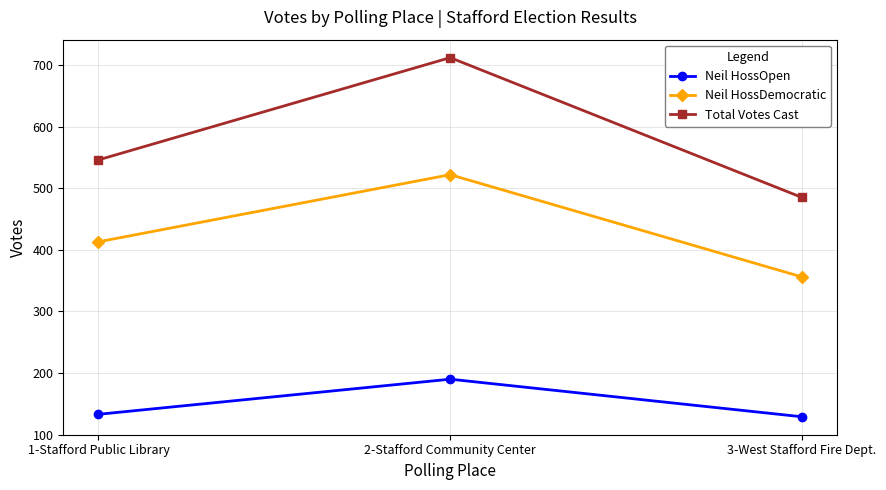

At which label does Neil HossDemocratic reach its peak?

2-Stafford Community Center